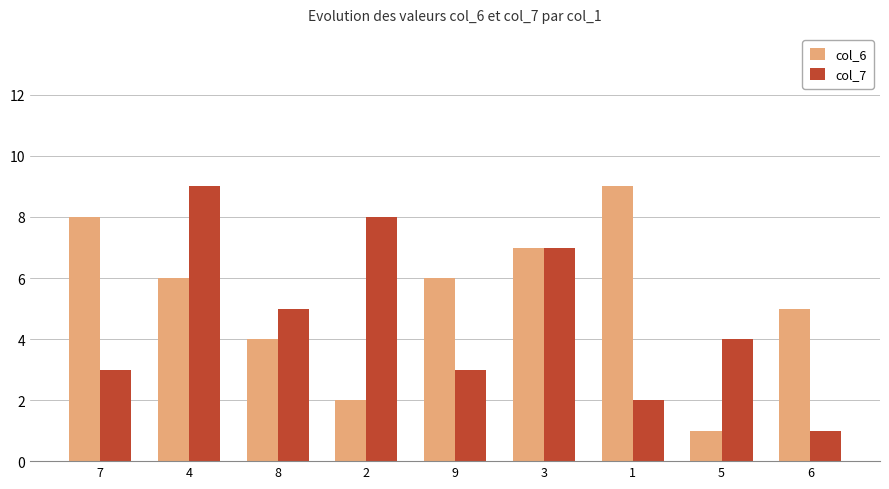

Does the chart contain any negative values?

No